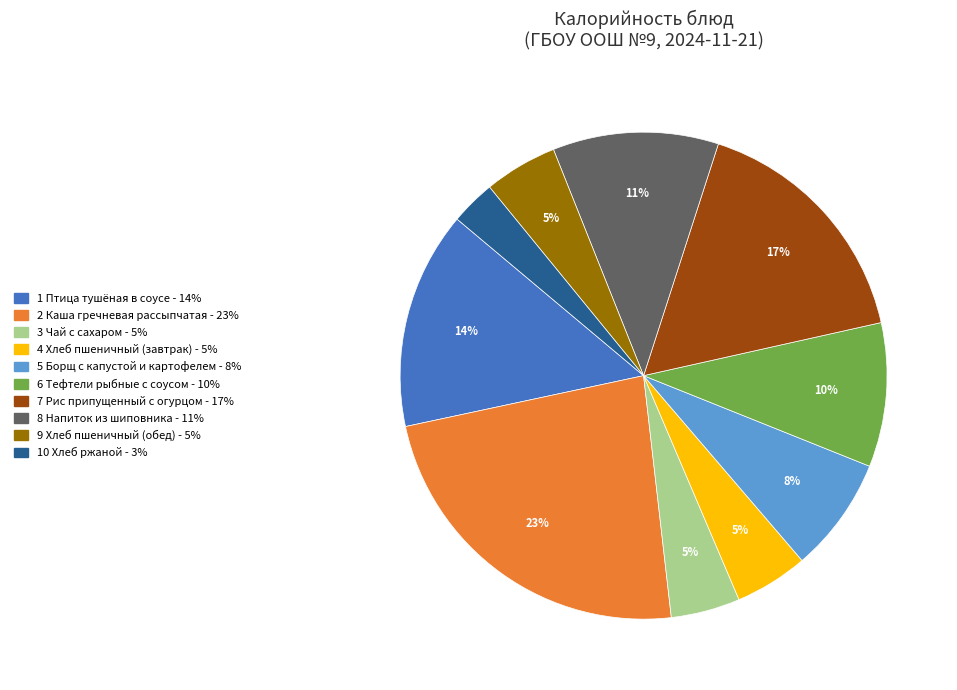

Is there any slice that represents more than half of the pie?

No